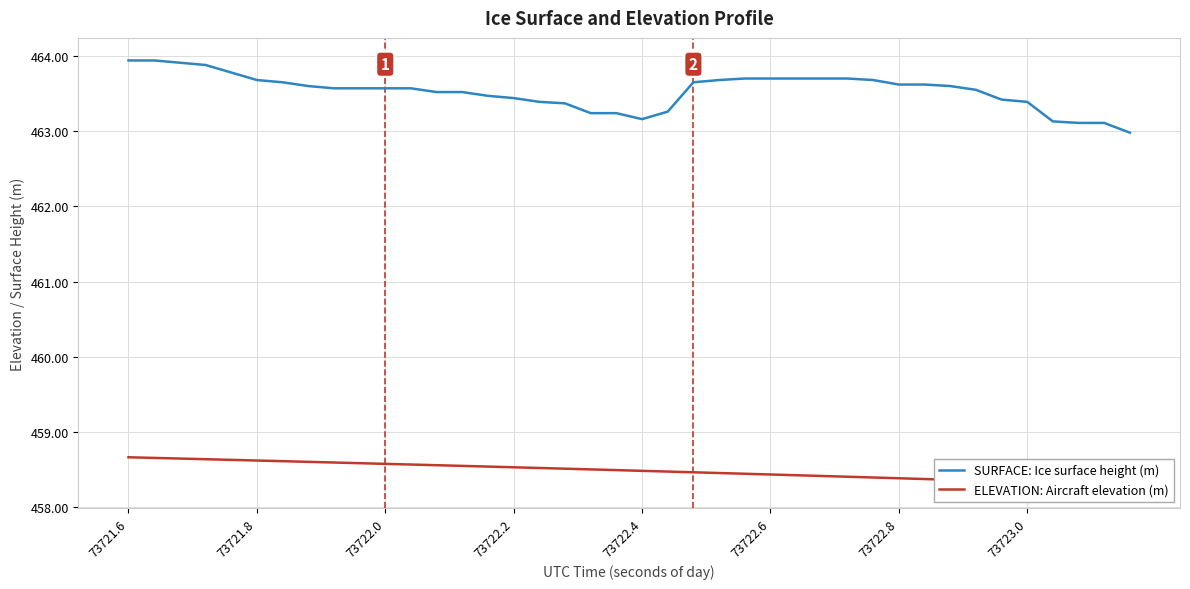

True or false: ELEVATION: Aircraft elevation (m) and SURFACE: Ice surface height (m) intersect in this chart.

False